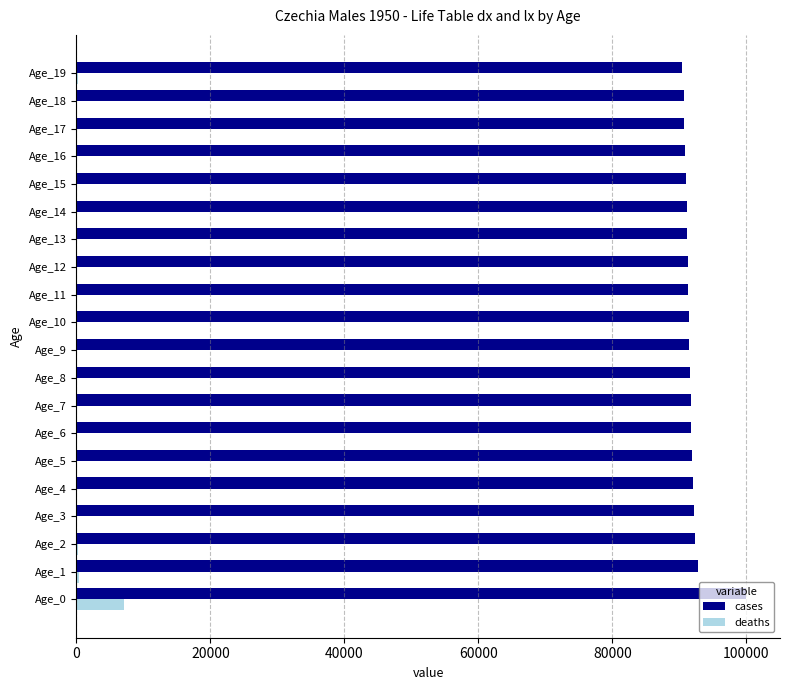

At which category does the chart reach its peak across all series?

Age_0